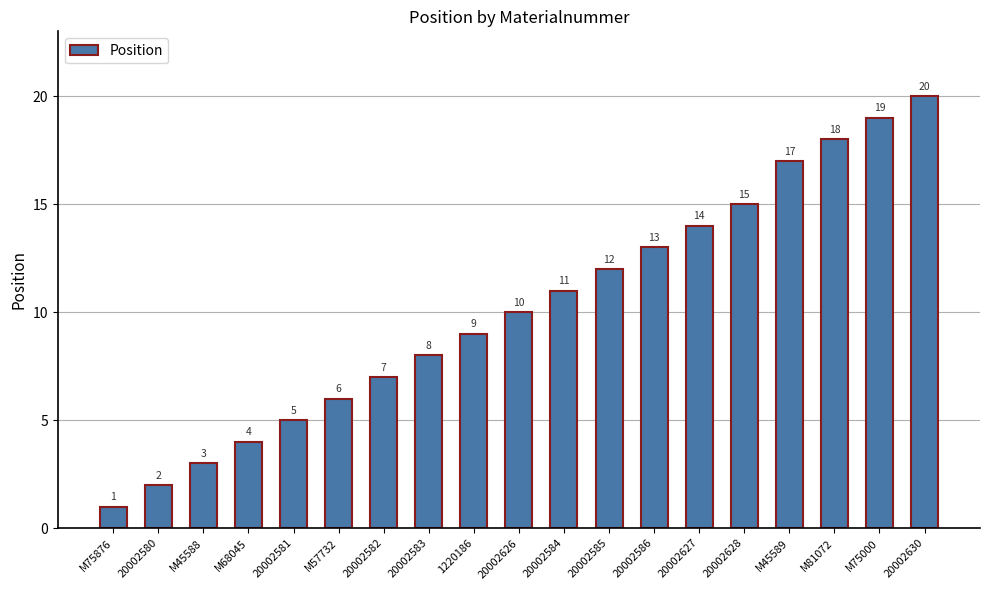

What value does the data have at 20002630?

20